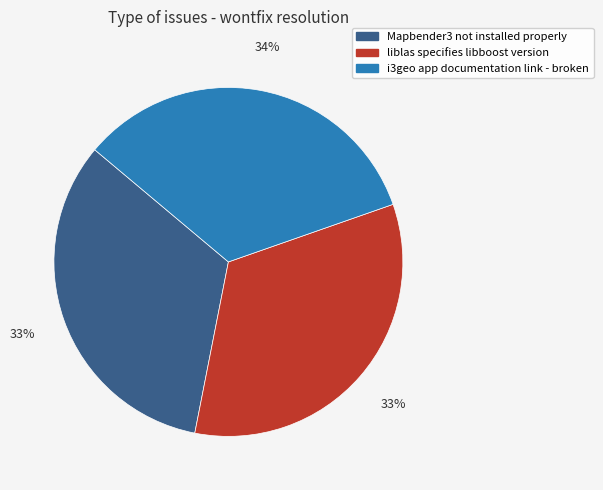

What is the ratio of the value at Mapbender3 not installed properly to the value at liblas specifies libboost version?

1.0